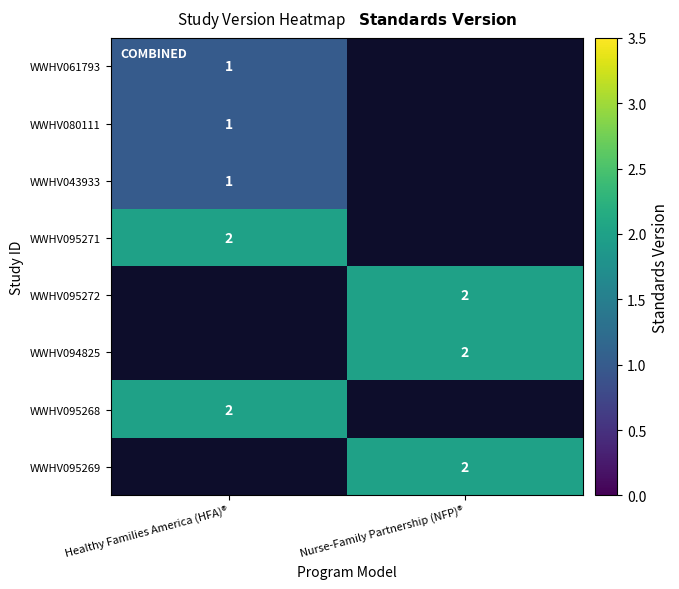

The WWHV095269 series shows 2 at Nurse-Family Partnership (NFP)®. True or false?

True